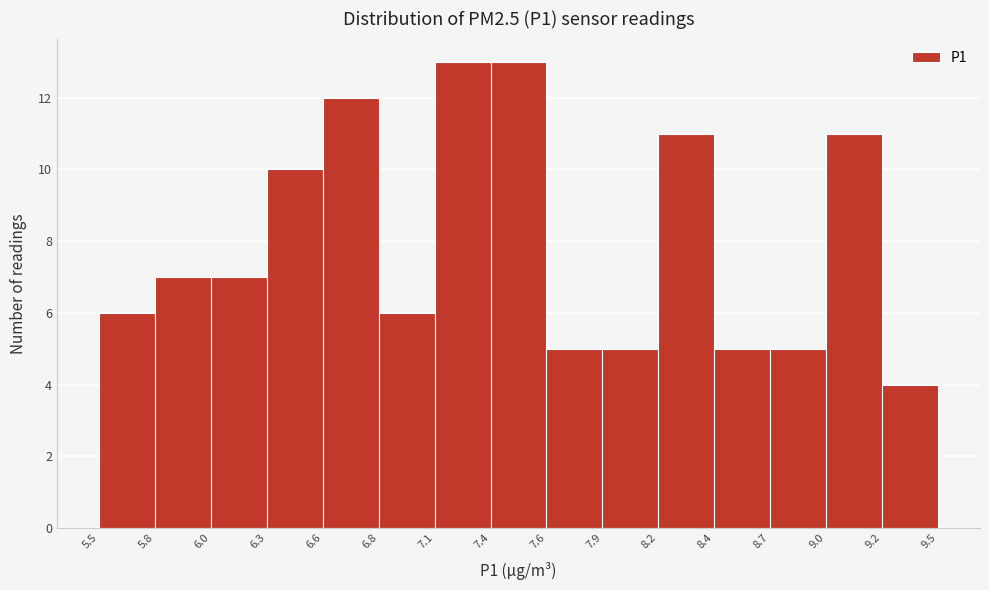

Reading left to right, list every bar in this chart as the range it spans on the x-axis followed by its height. The values are not printed on the chart, so give them approximately, as read against the axis.

5.5 to 5.8: 6
5.8 to 6.0: 7
6.0 to 6.3: 7
6.3 to 6.6: 10
6.6 to 6.8: 12
6.8 to 7.1: 6
7.1 to 7.4: 13
7.4 to 7.6: 13
7.6 to 7.9: 5
7.9 to 8.2: 5
8.2 to 8.4: 11
8.4 to 8.7: 5
8.7 to 9.0: 5
9.0 to 9.2: 11
9.2 to 9.5: 4